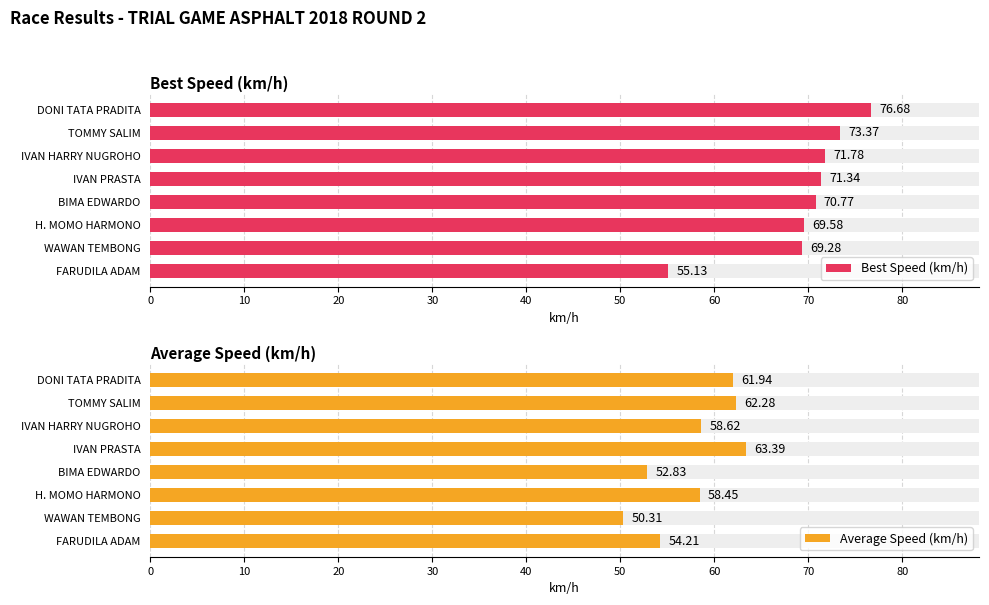

What is the difference between the second highest and minimum values in the Best Speed (km/h) series?

18.2